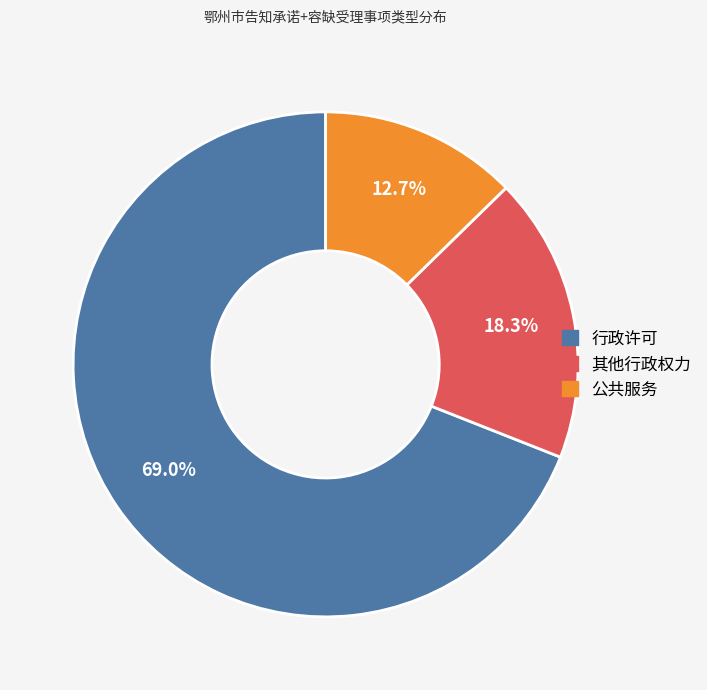

To the nearest percent, what portion does 其他行政权力 represent?

18%